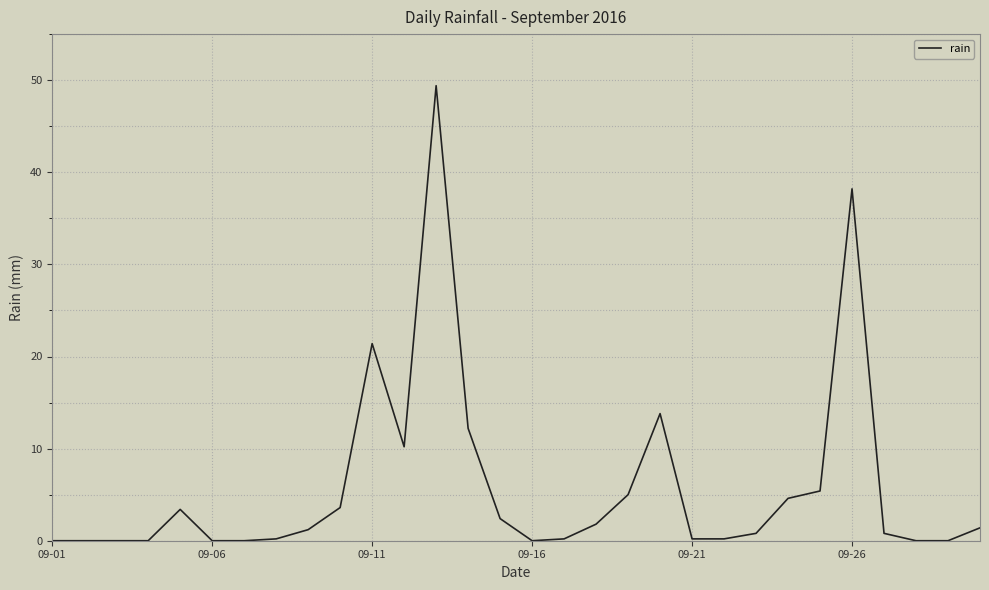

What is the maximum value shown in the chart?

49.4